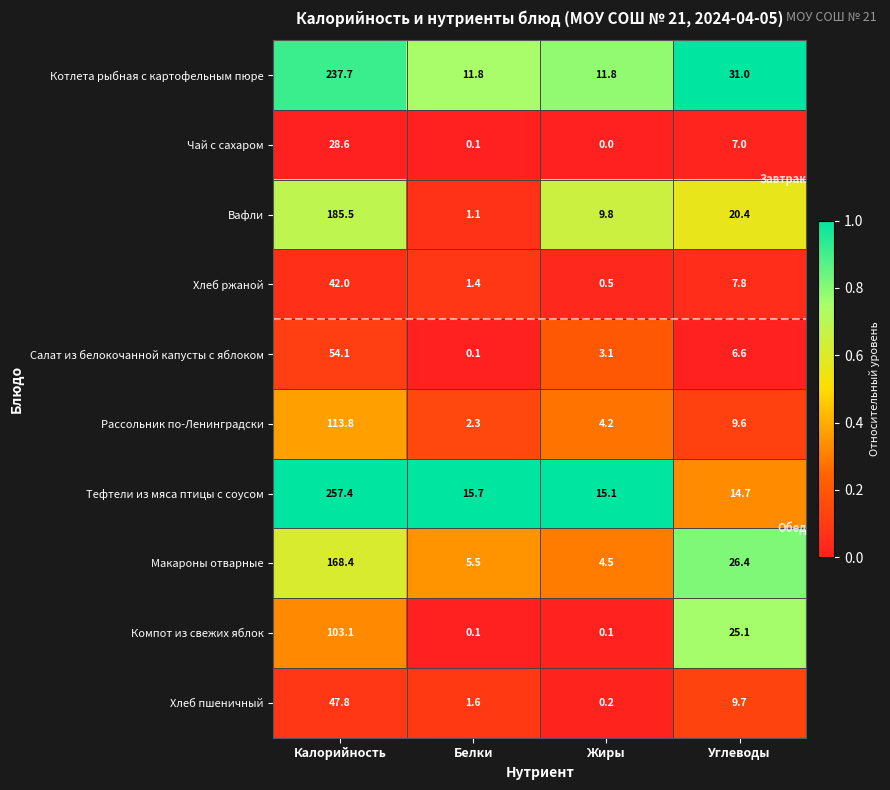

At which category does the chart reach its minimum across all series?

Жиры